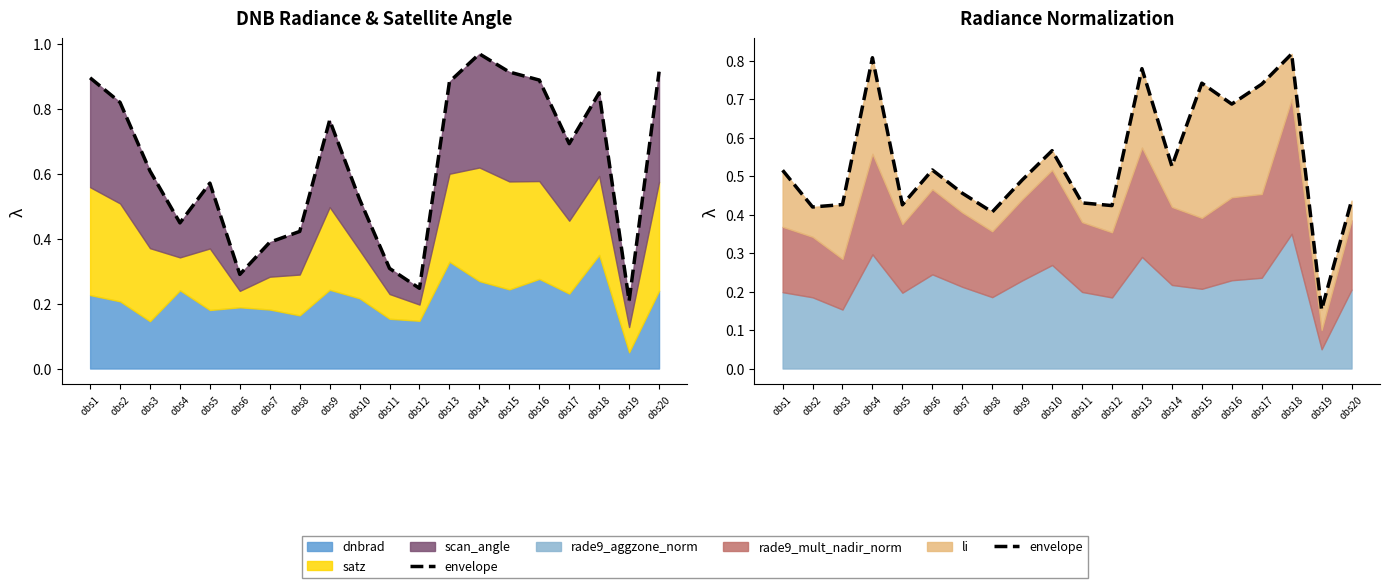

Is it true that the value at obs19 is 0.1?

False